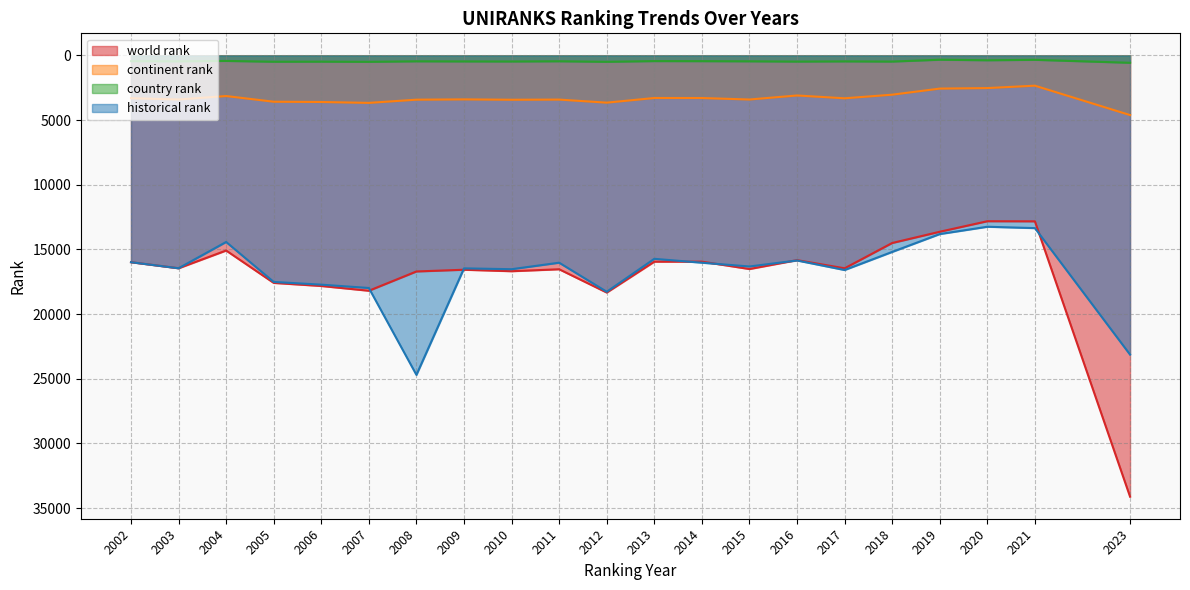

What is the difference between the maximum and minimum values in the continent rank series?

2272.0